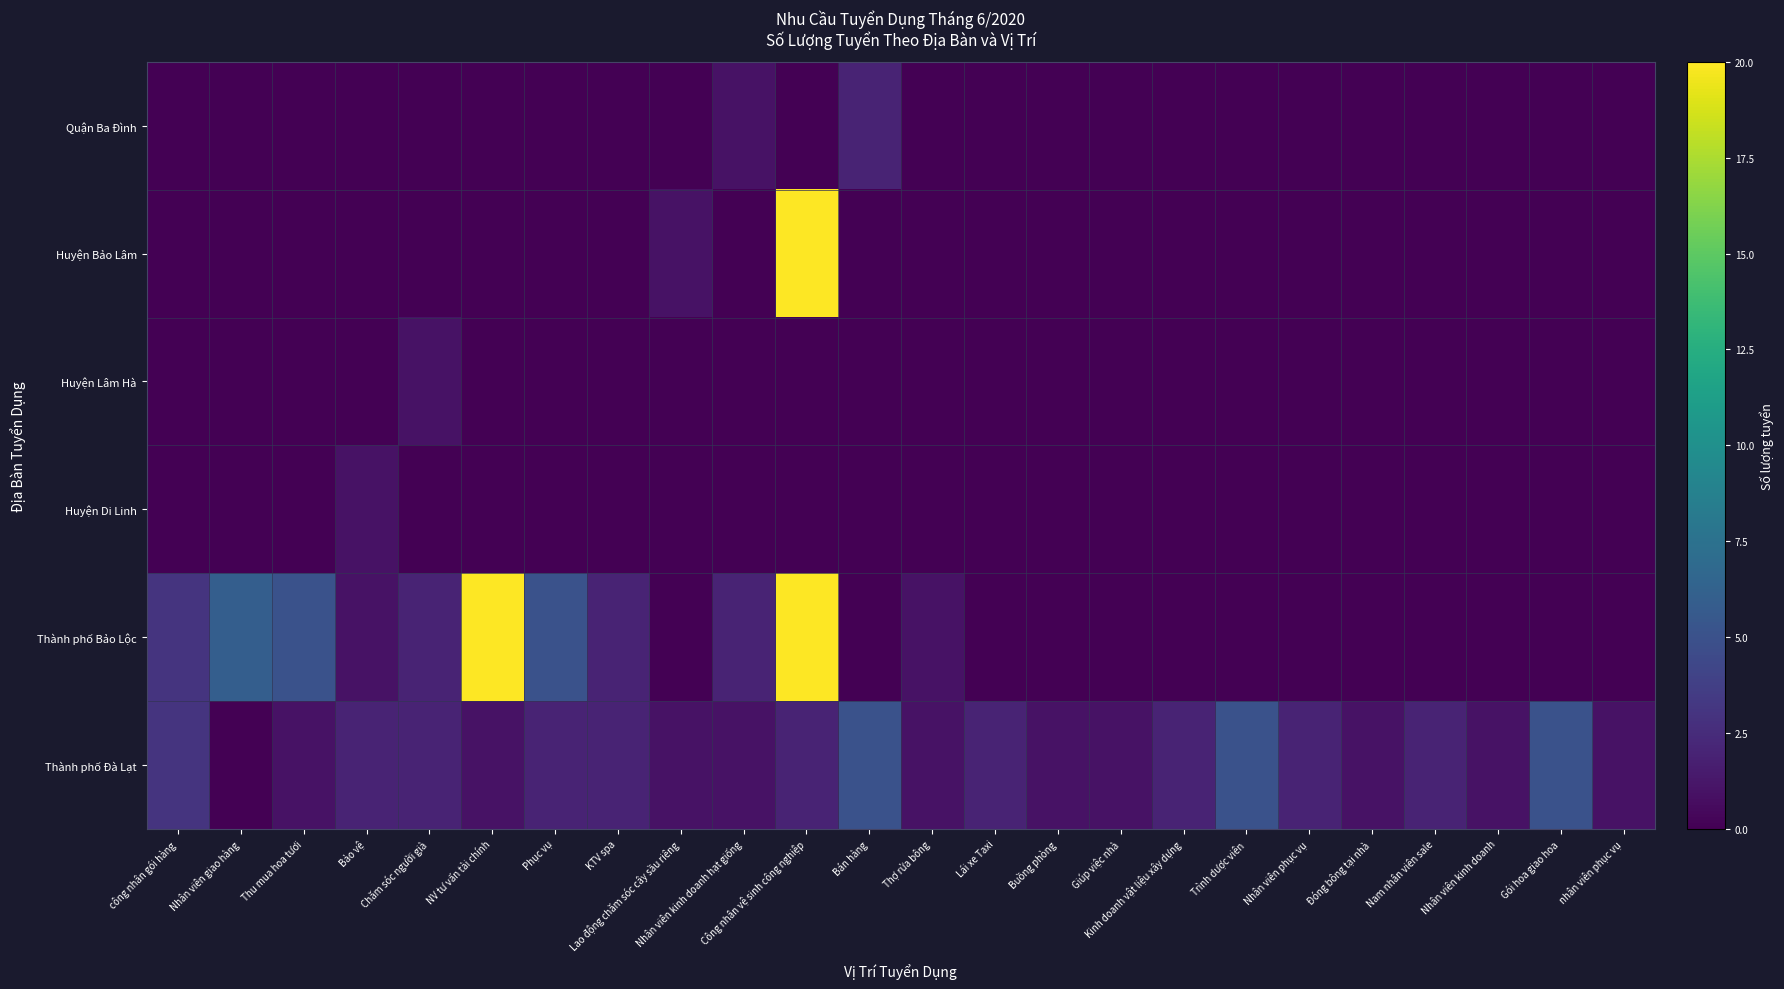

Count the number of data series in this chart.

6